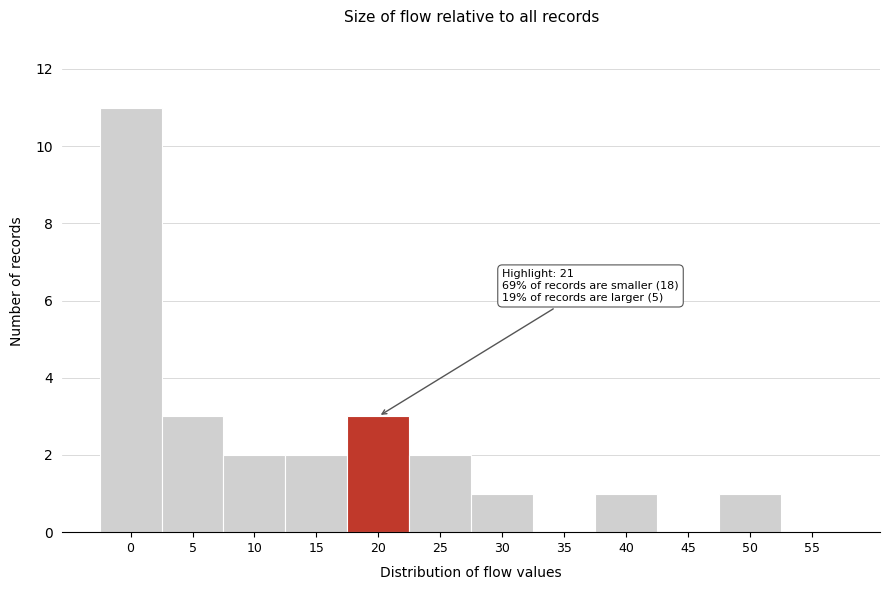

Reading left to right, extract all data points from this chart.

0=11	5=3	10=2	15=2	20=3	25=2	30=1	35=0	40=1	45=0	50=1	55=0